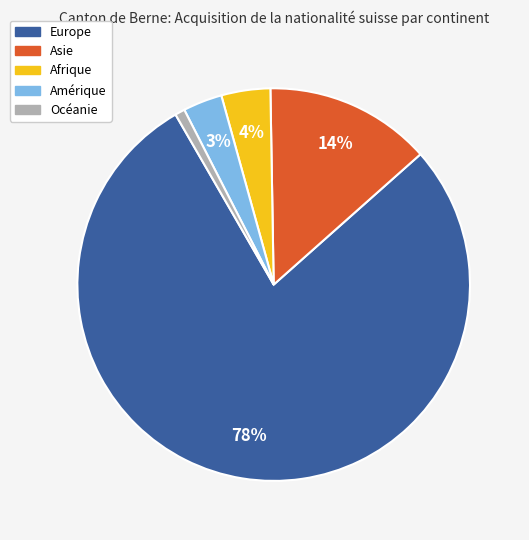

How many segments does this pie chart have?

5